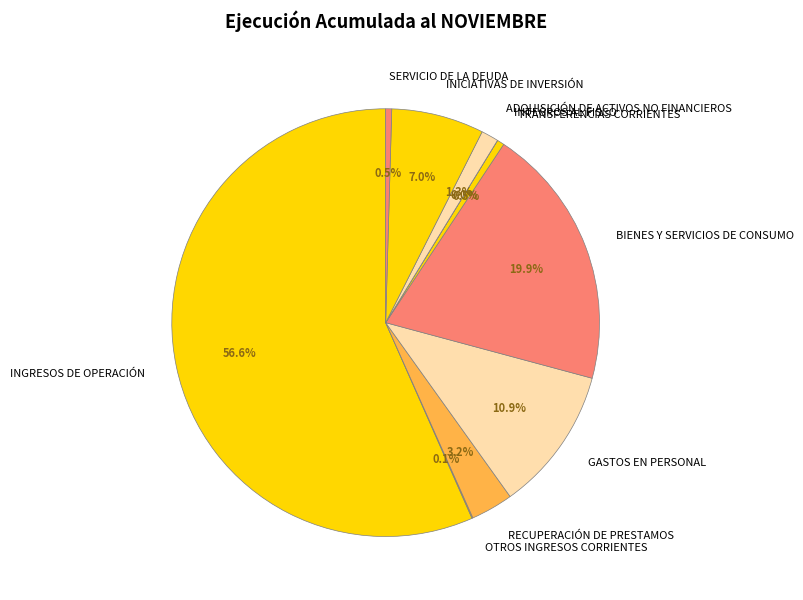

Does GASTOS EN PERSONAL represent more than half of the total?

No